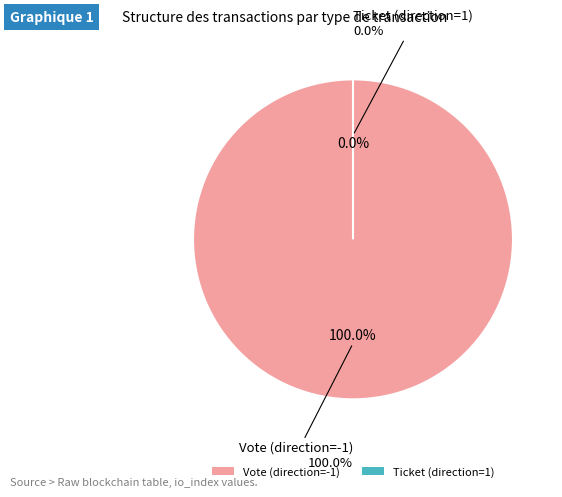

Which has a higher value, Ticket (direction=1) or Vote (direction=-1)?

Vote (direction=-1)